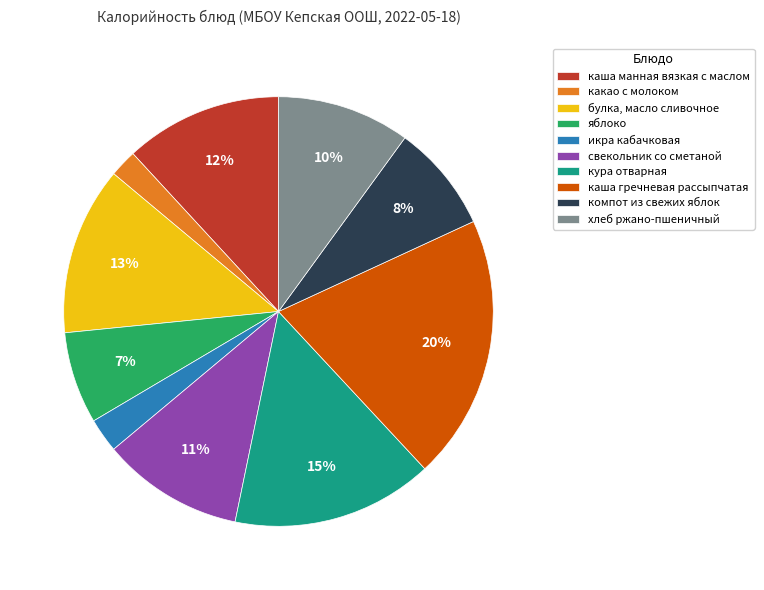

How many slices are in this pie chart?

10